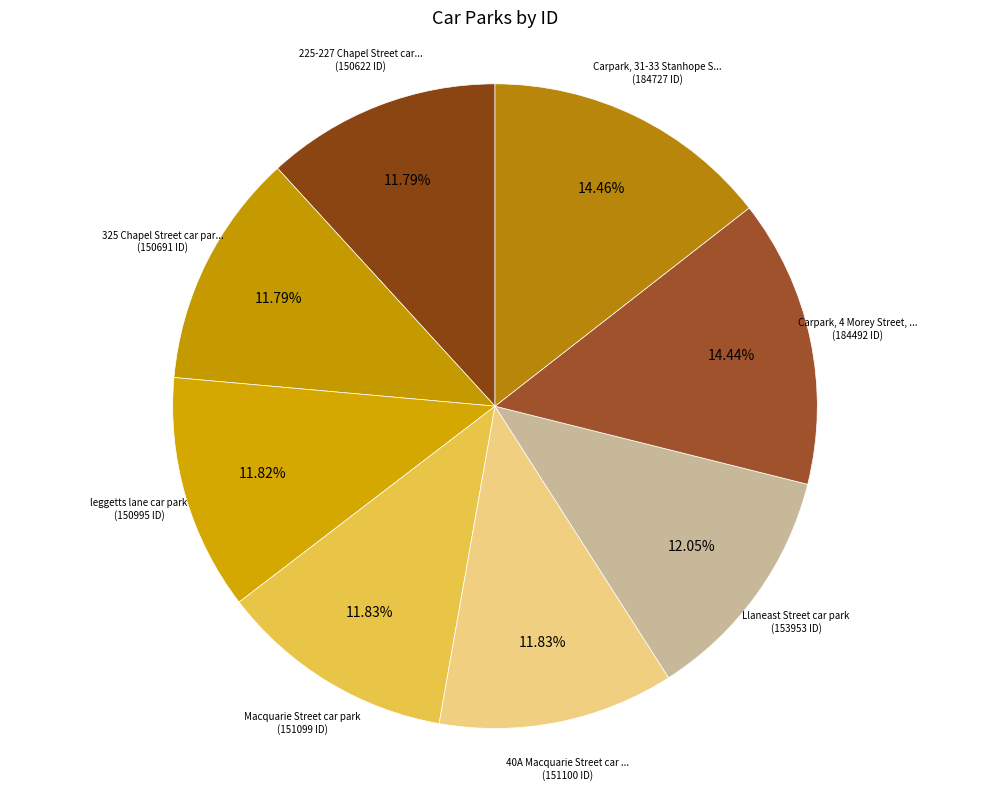

How many slices are in this pie chart?

8